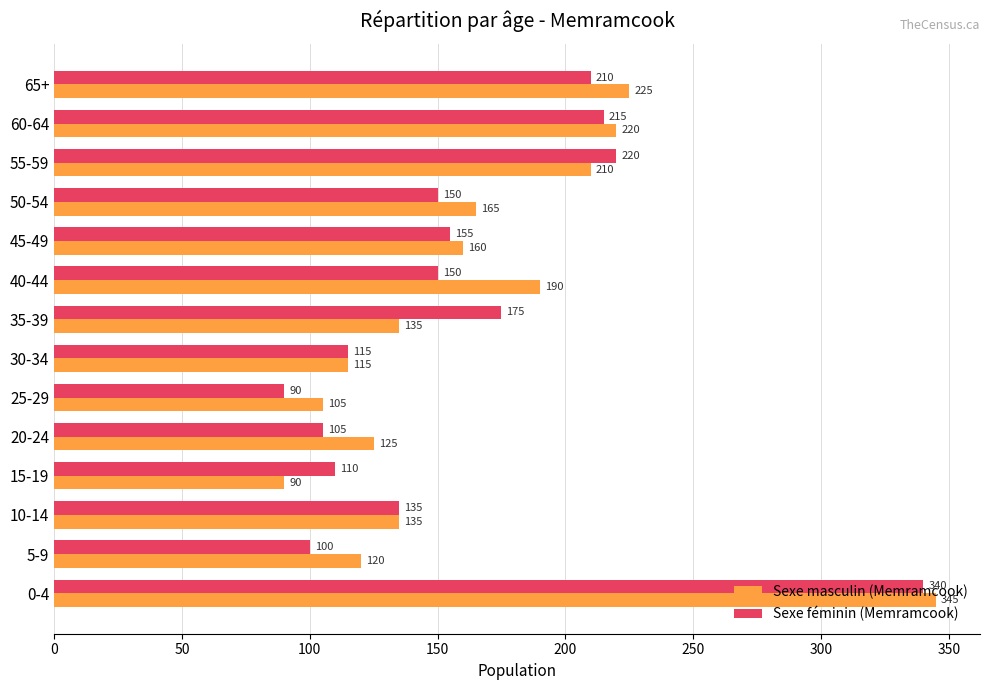

What is the minimum value shown in the chart?

90